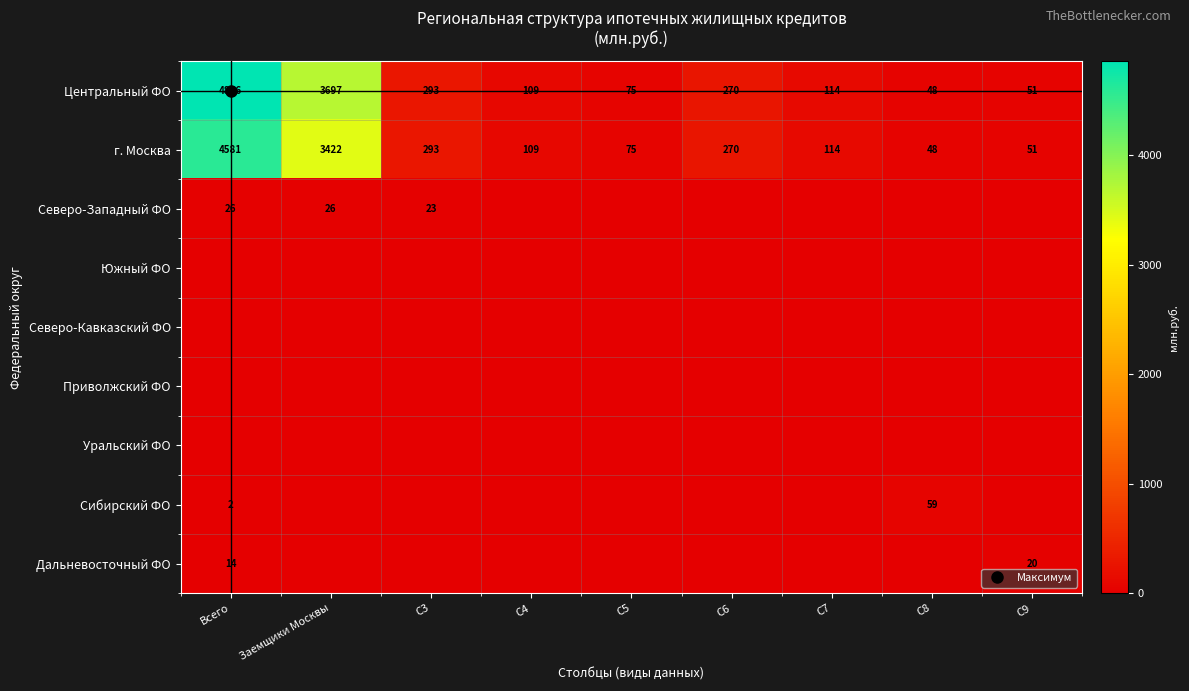

How many distinct data groups are displayed?

9